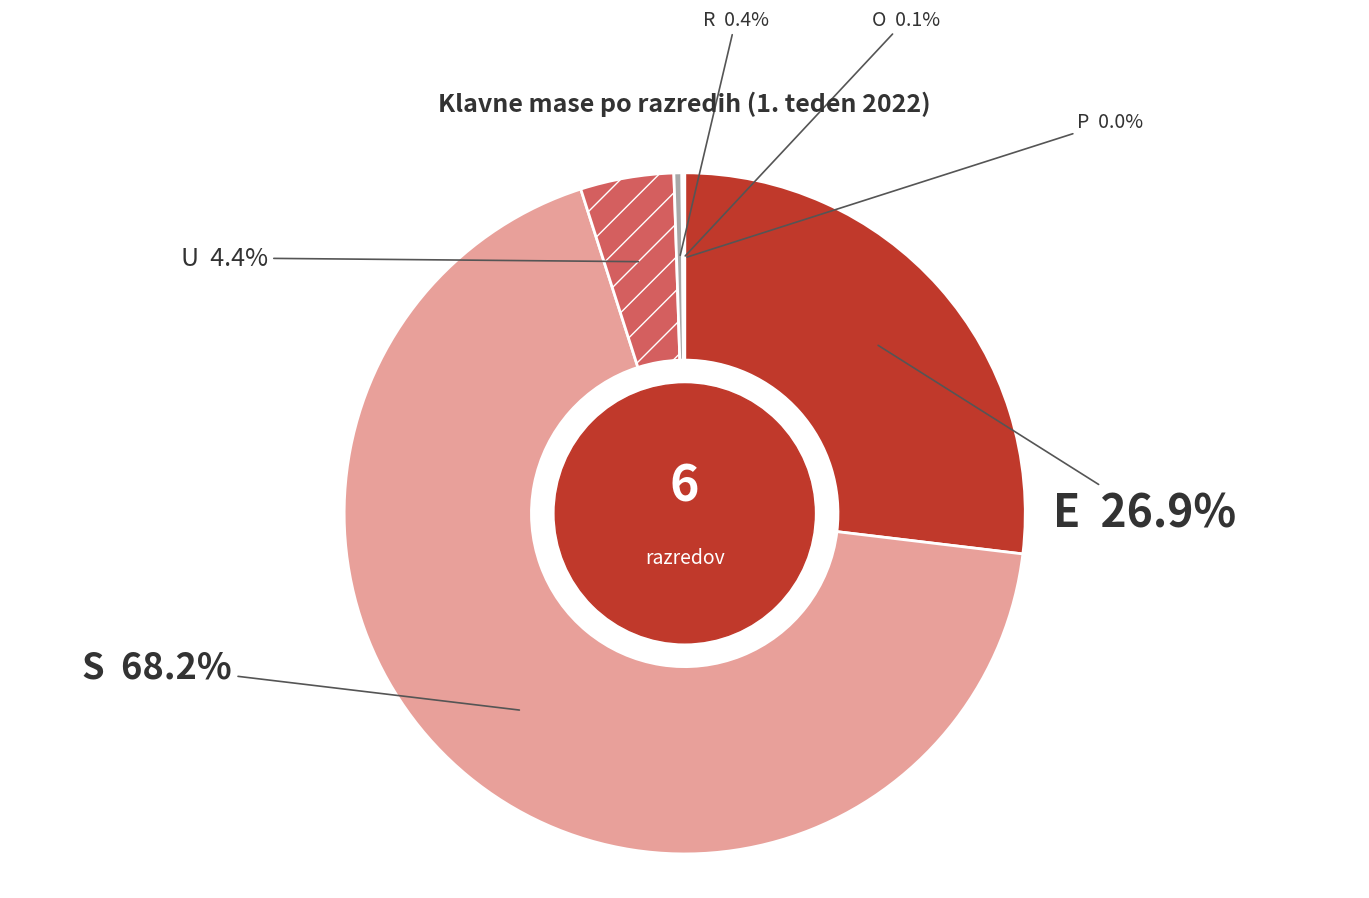

Does any single category account for the majority?

Yes